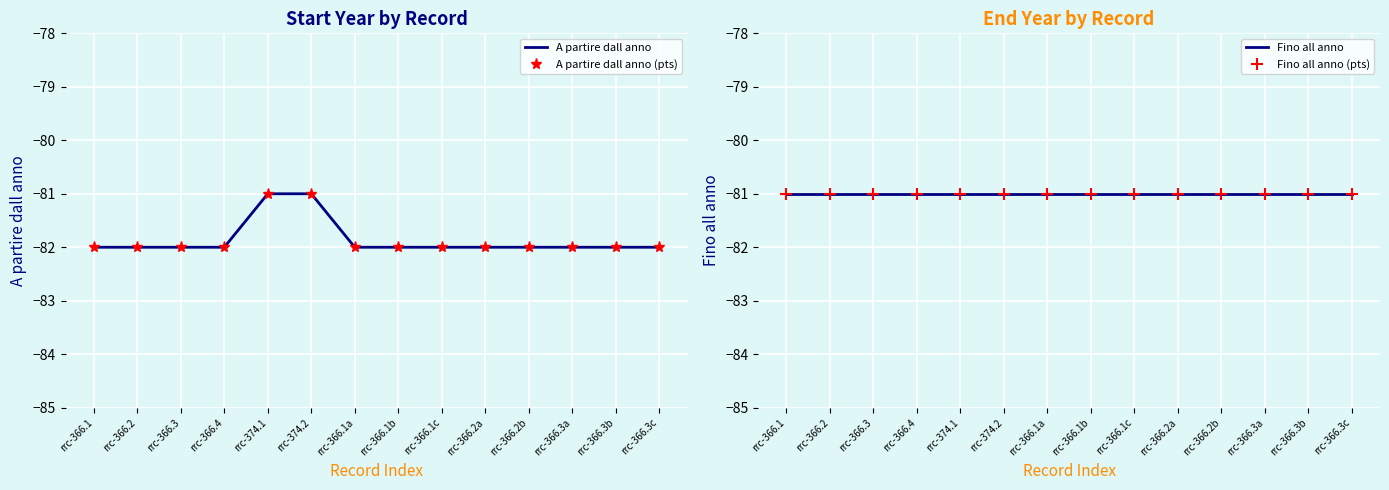

Between rrc-366.1a and rrc-366.3a, which series saw the biggest shift?

A partire dall anno